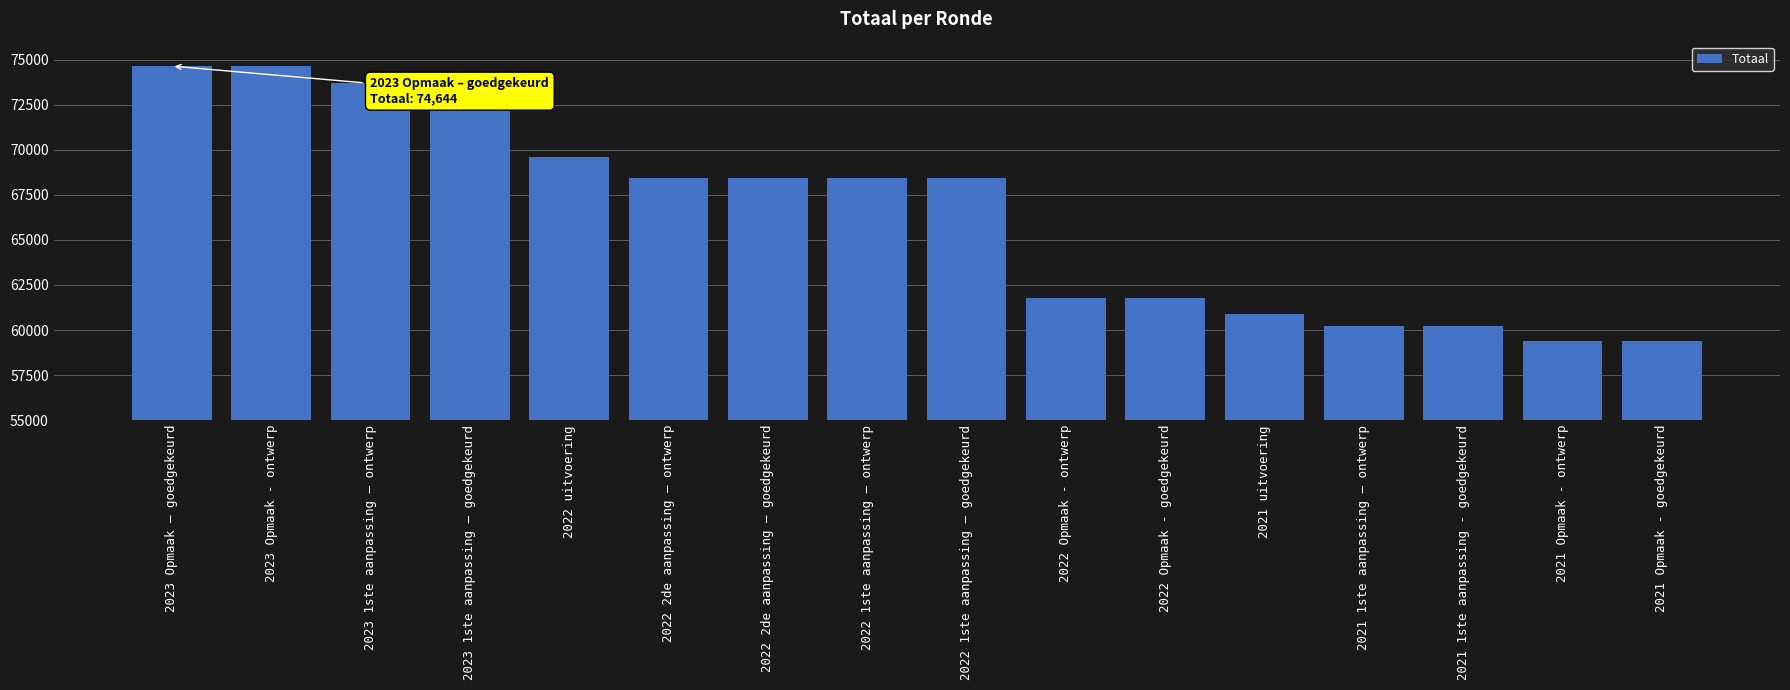

What is the greatest value displayed?

74644